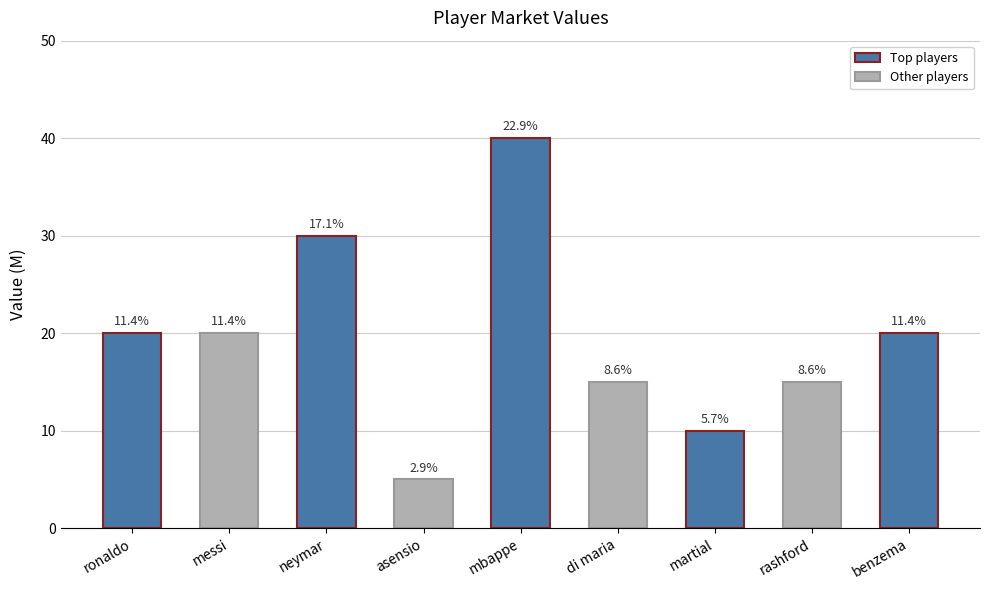

List the labels in order of value, largest first.

mbappe, neymar, ronaldo, messi, benzema, di maria, rashford, martial, asensio